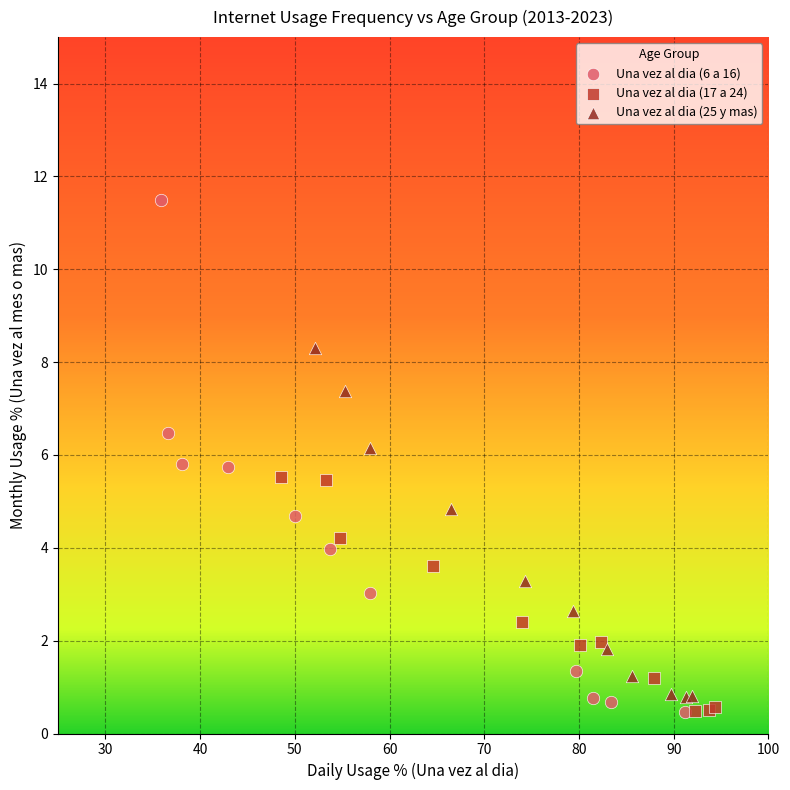

What are all the series names shown in the legend?

Una vez al dia (6 a 16), Una vez al dia (17 a 24), Una vez al dia (25 y mas)